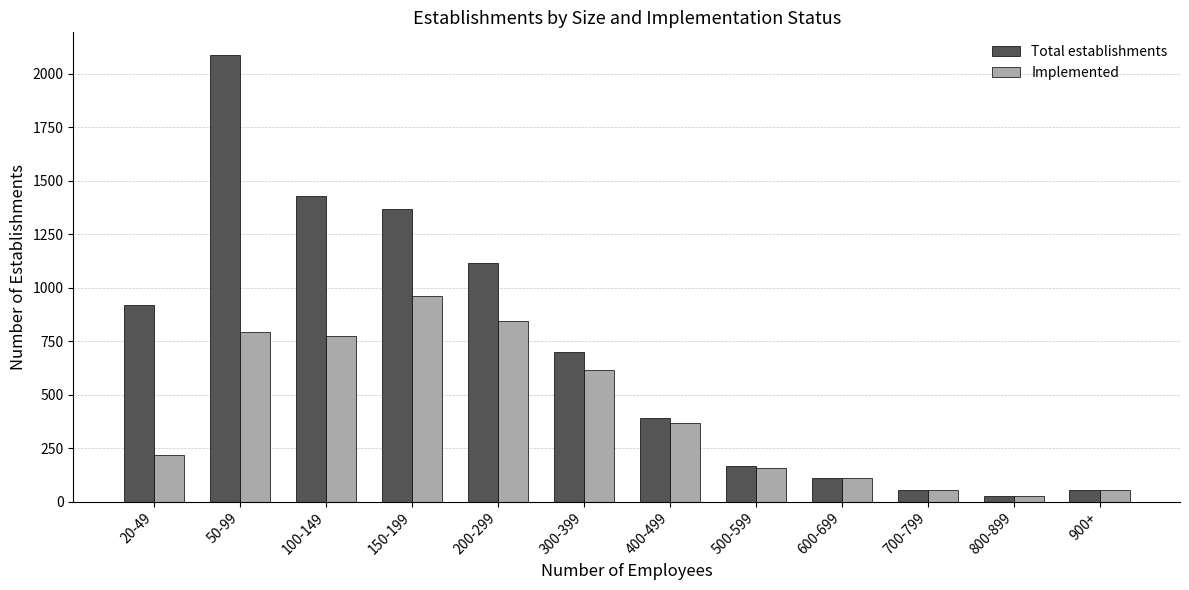

What is the label of the 8th bar from the left?

500-599